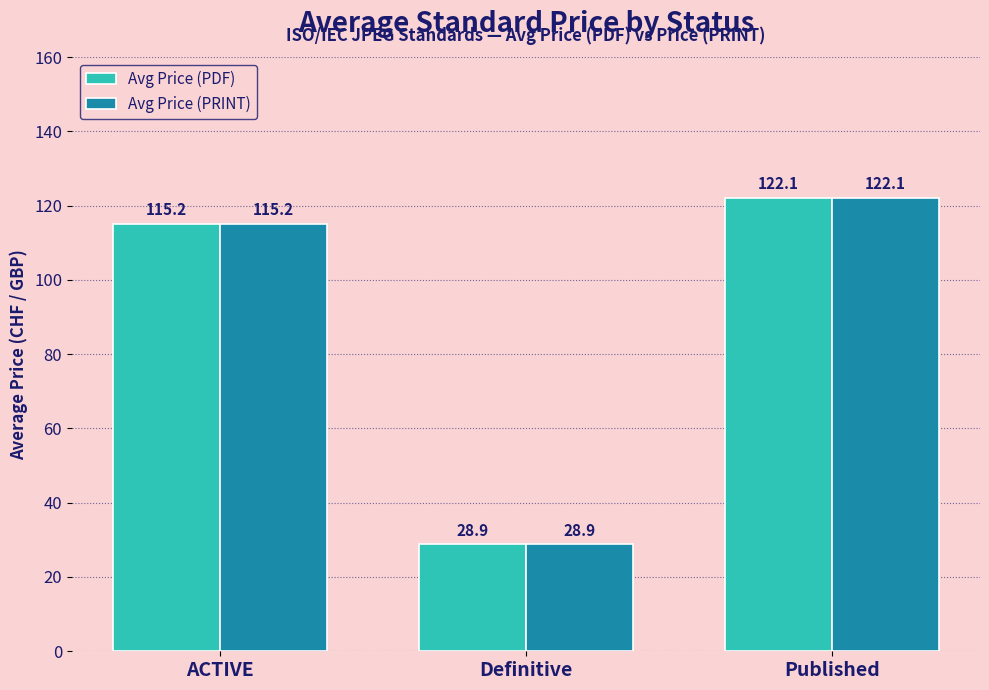

Rank the categories by Avg Price (PRINT) value from highest to lowest.

Published, ACTIVE, Definitive